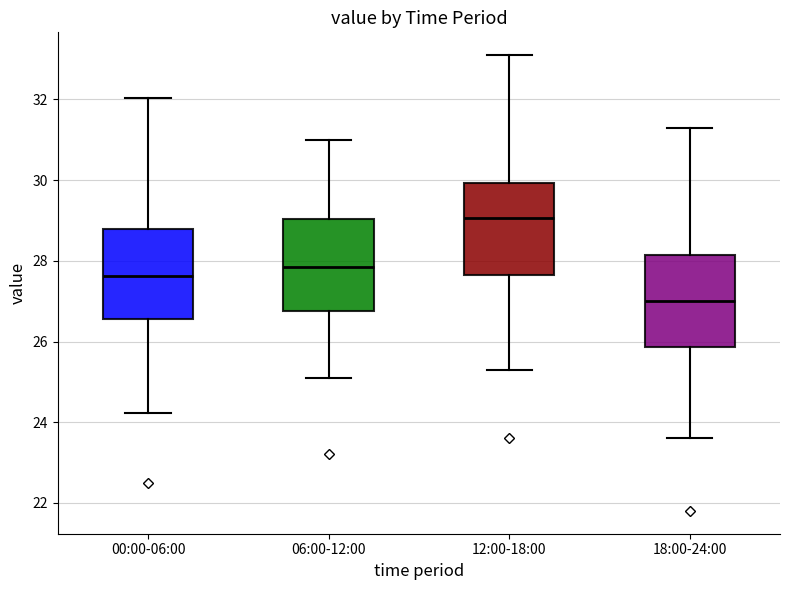

Which box's median line is the lowest?

18:00-24:00